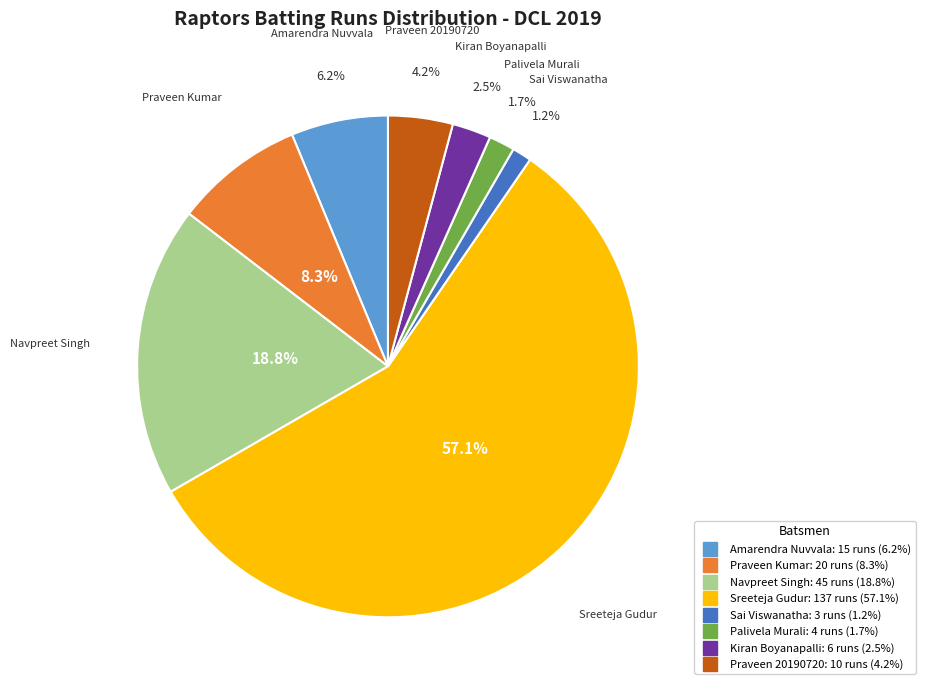

Which category has the biggest portion of the pie?

Sreeteja Gudur